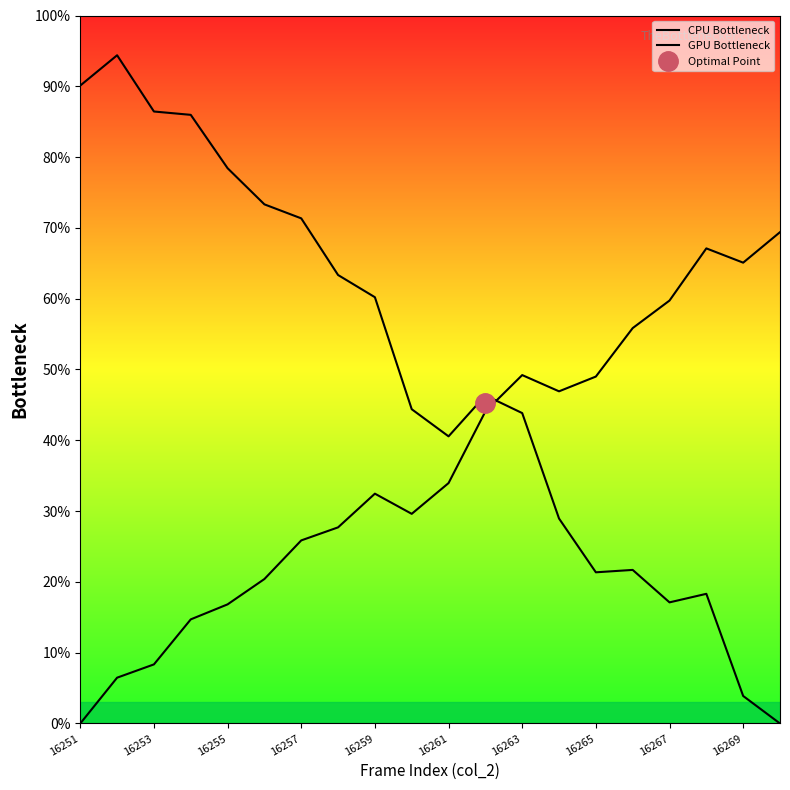

Which series has the largest range (max minus min)?

CPU Bottleneck